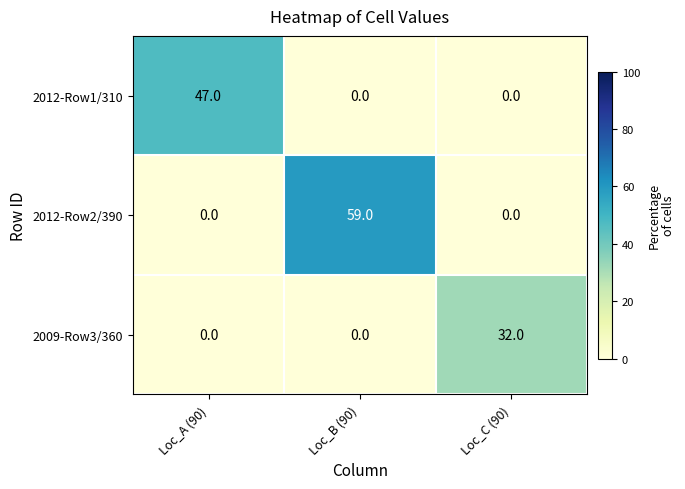

The value of 2009-Row3/360 at Loc_C (90) is 54. True or false?

False